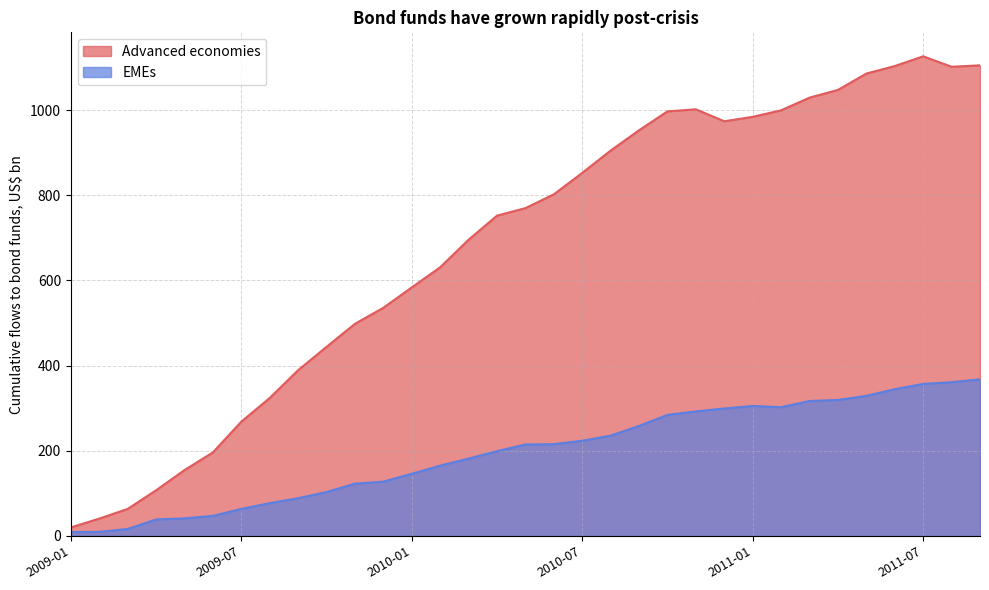

Reading left to right, list all the values displayed in this chart.

Advanced economies: 2009-01=19.7	2009-02=40.4	2009-03=63.2	2009-04=107.0	2009-05=154.4	2009-06=196.0	2009-07=268.2	2009-08=323.9	2009-09=389.2	2009-10=444.0	2009-11=498.1	2009-12=535.9	2010-01=583.7	2010-02=631.0	2010-03=695.7	2010-04=752.3	2010-05=770.0	2010-06=802.4	2010-07=852.8	2010-08=905.2	2010-09=952.9	2010-10=997.3	2010-11=1002.1	2010-12=974.0	2011-01=984.4	2011-02=999.7	2011-03=1029.6	2011-04=1047.7	2011-05=1086.1	2011-06=1103.8	2011-07=1126.7	2011-08=1102.1	2011-09=1105.4
EMEs: 2009-01=9.0	2009-02=9.3	2009-03=16.2	2009-04=38.4	2009-05=41.0	2009-06=46.9	2009-07=63.2	2009-08=76.8	2009-09=88.4	2009-10=102.9	2009-11=122.5	2009-12=127.4	2010-01=145.8	2010-02=165.0	2010-03=181.5	2010-04=198.8	2010-05=214.6	2010-06=215.4	2010-07=223.4	2010-08=235.4	2010-09=258.2	2010-10=284.2	2010-11=292.4	2010-12=299.2	2011-01=305.1	2011-02=302.2	2011-03=316.8	2011-04=319.3	2011-05=328.9	2011-06=344.6	2011-07=356.9	2011-08=360.9	2011-09=367.7